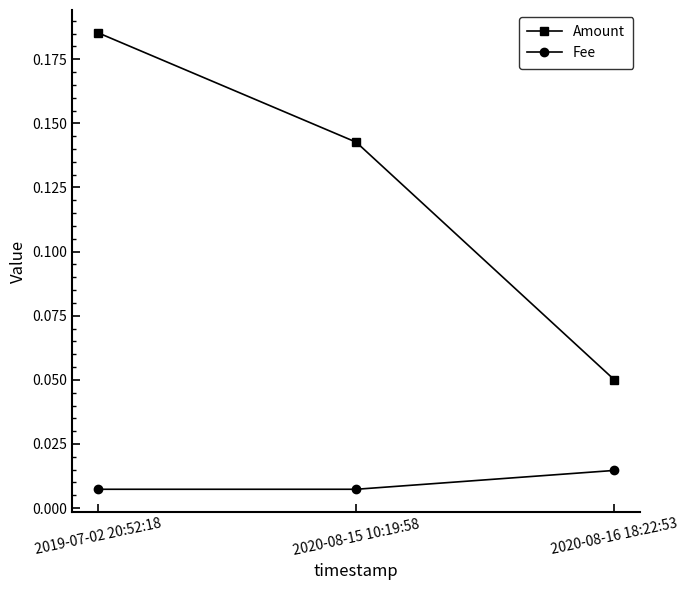

Which series changed the most between 2020-08-15 10:19:58 and 2020-08-16 18:22:53?

Amount